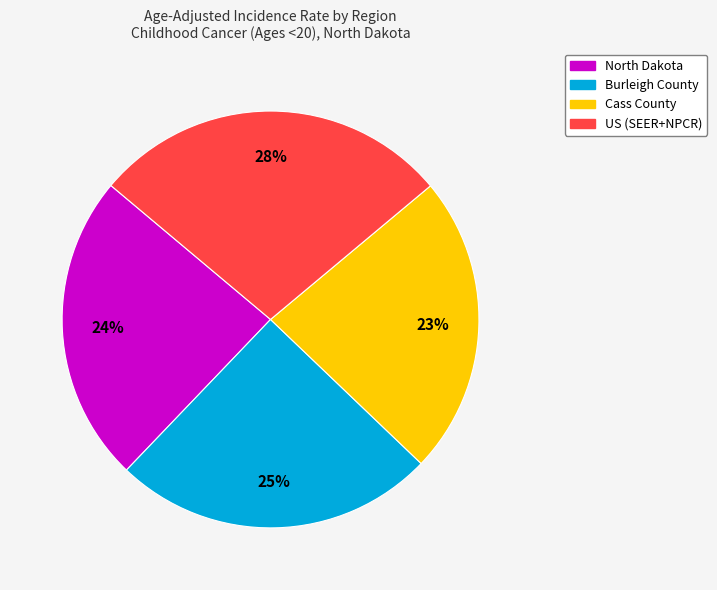

Which has a higher value, US (SEER+NPCR) or North Dakota?

US (SEER+NPCR)